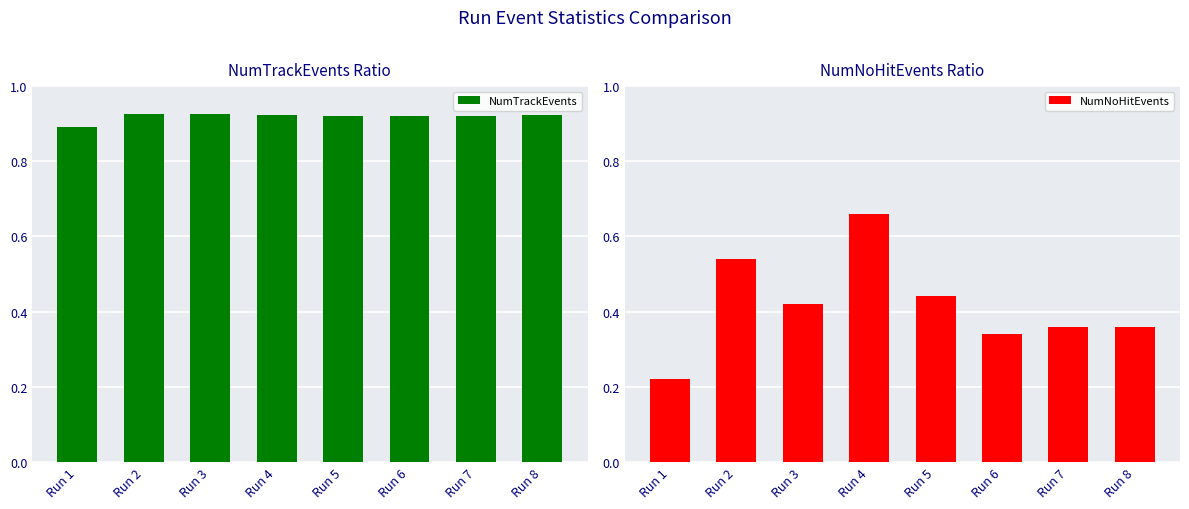

The NumNoHitEvents series shows 0.7 at Run 5. True or false?

False